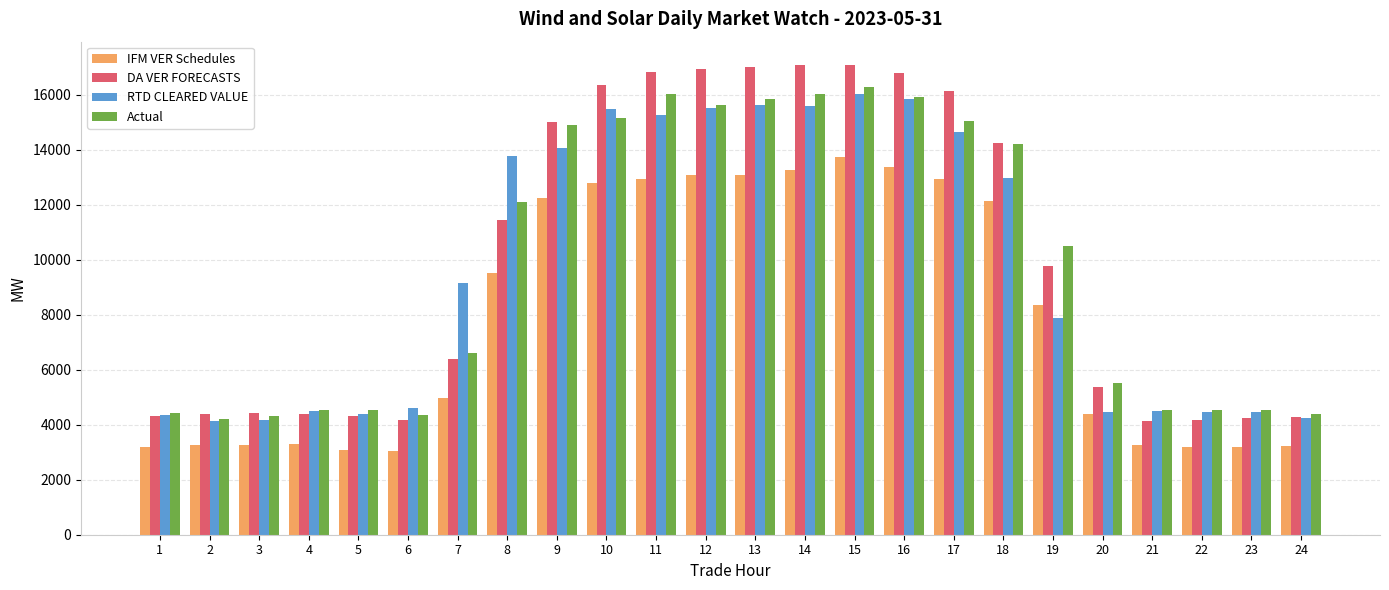

At which category is the sum across all series the highest?

15